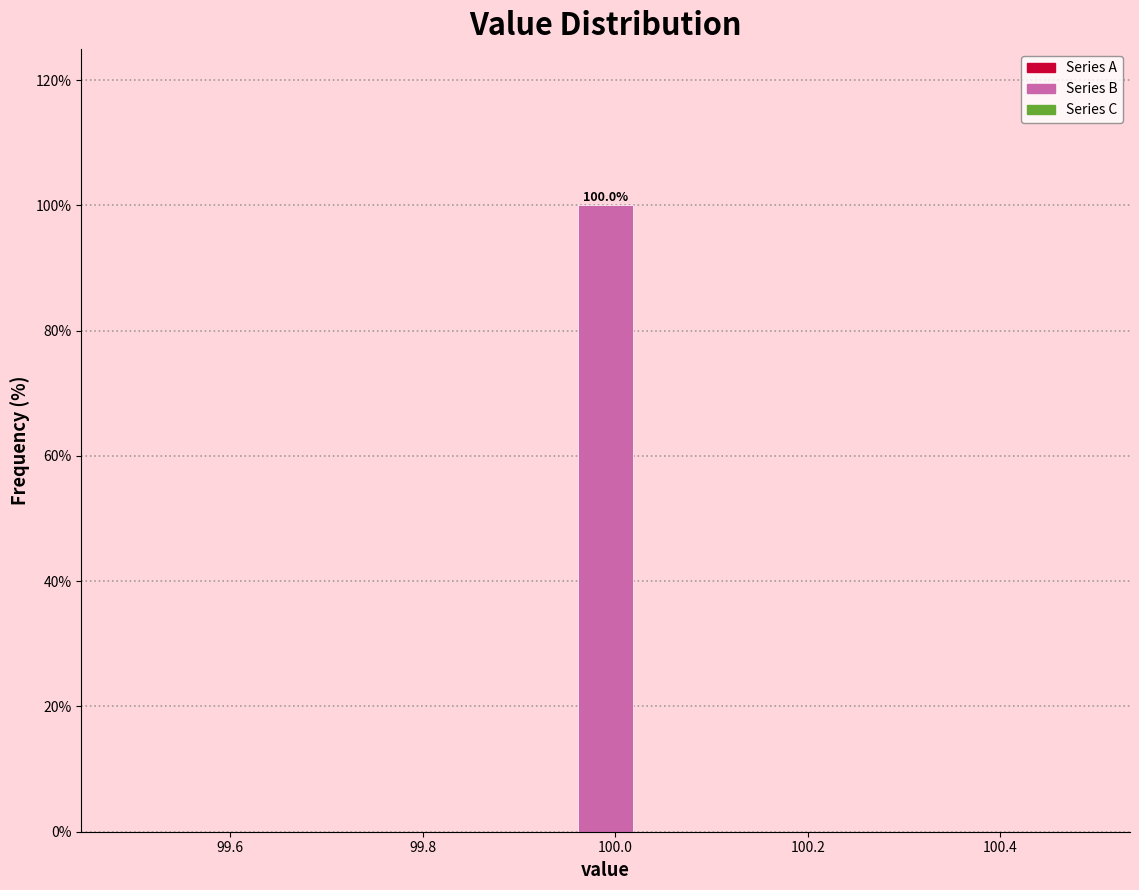

Read against the x-axis, roughly where is the centre of the tallest bar?

100.00